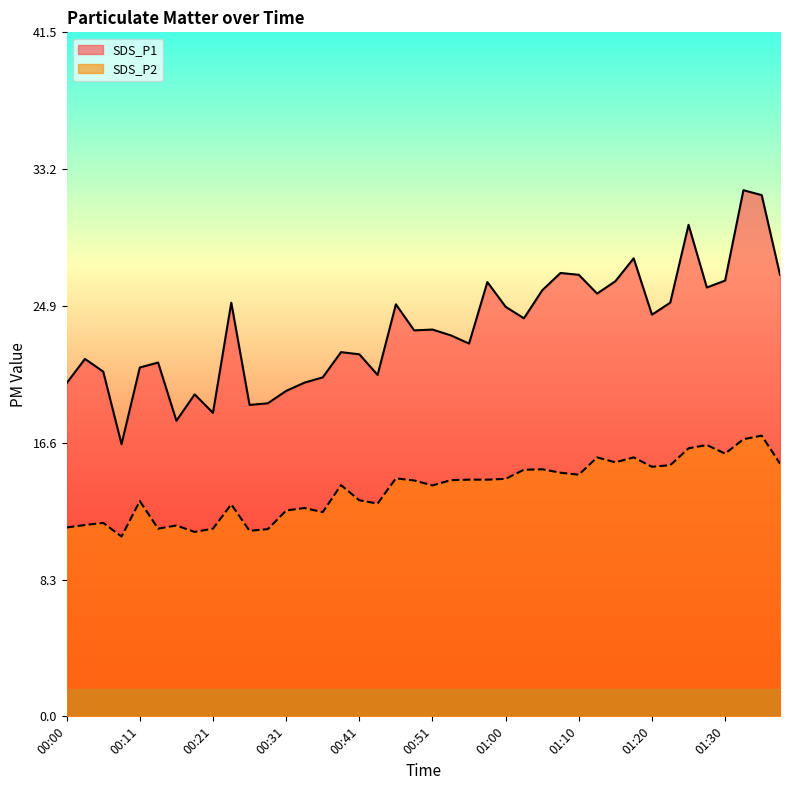

True or false: SDS_P1 has more than 1 interior local peaks.

True